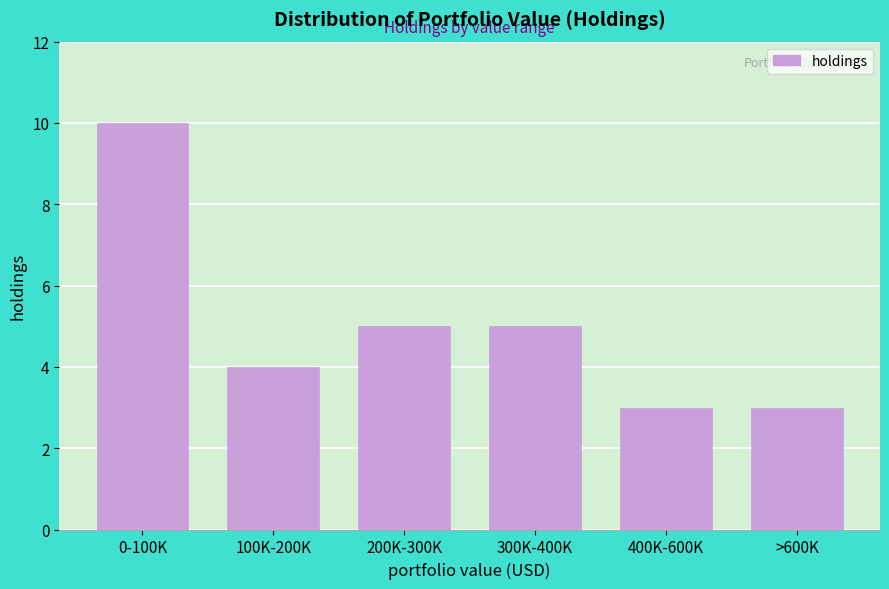

Reading left to right, transcribe all the data shown in this chart.

10	4	5	5	3	3